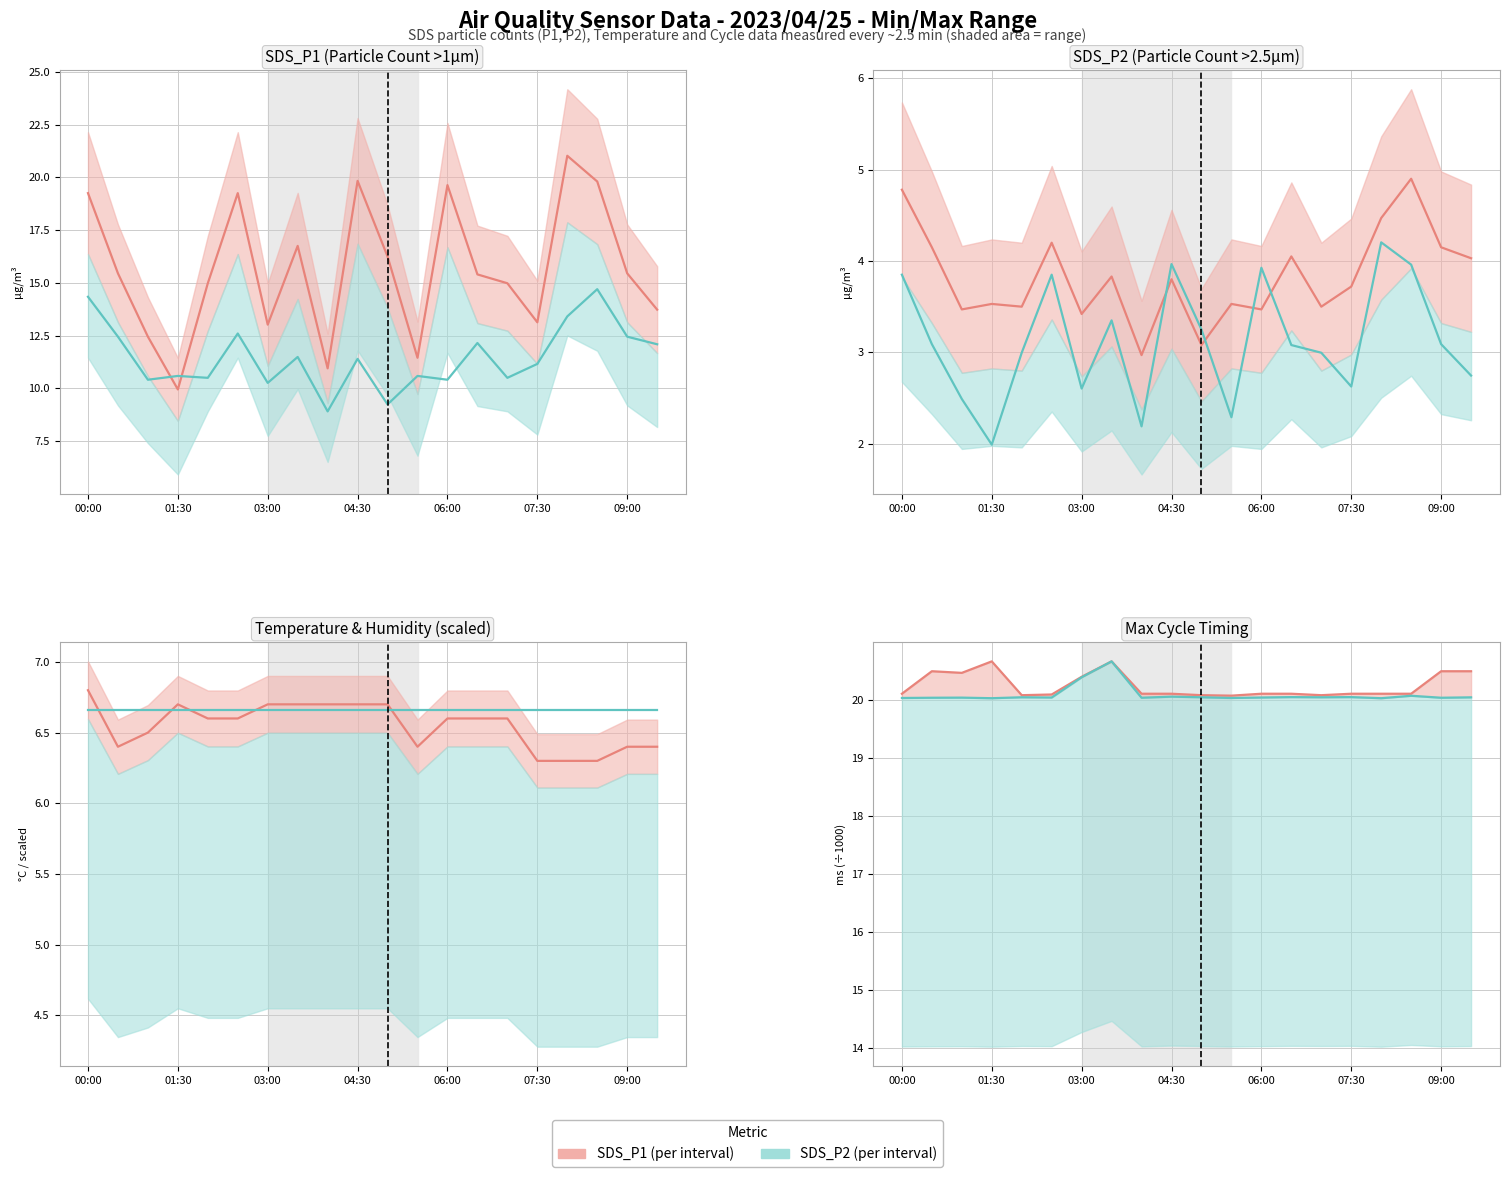

How many distinct data groups are displayed?

2